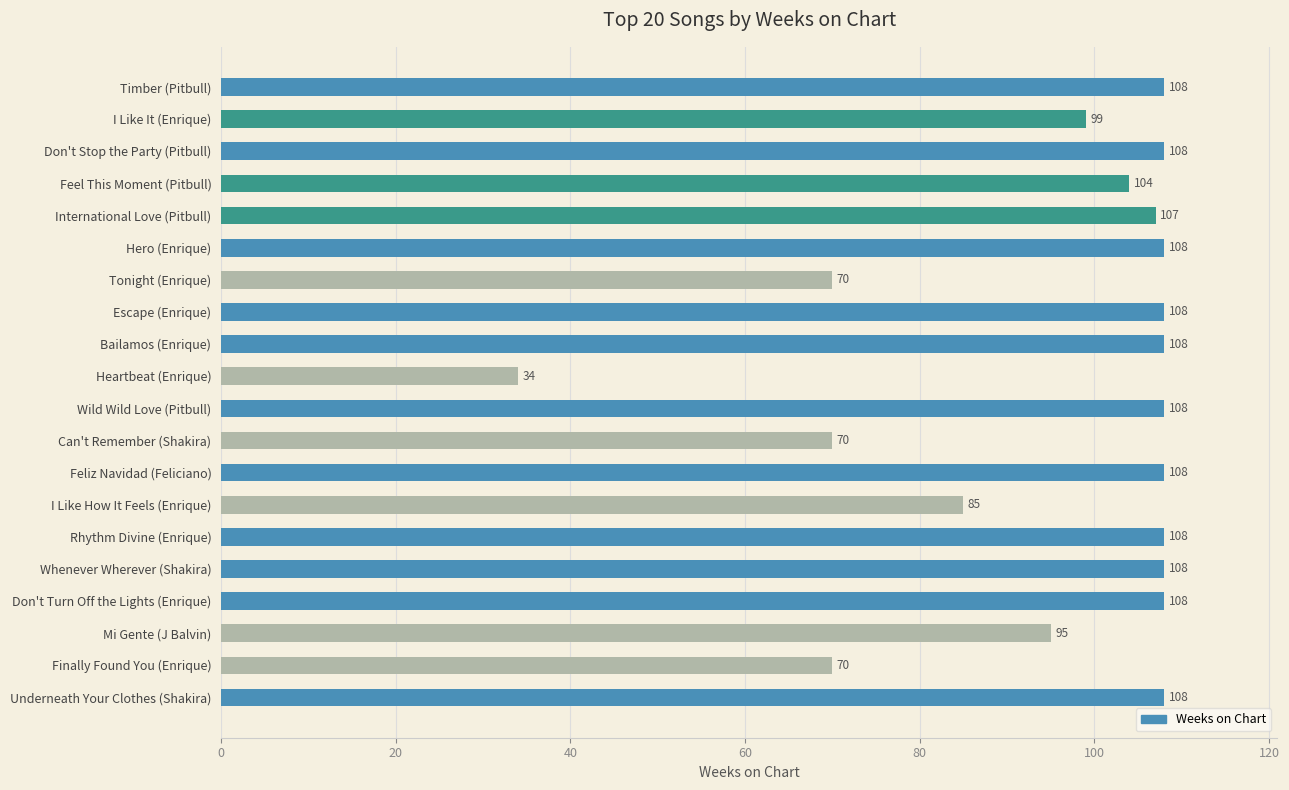

Reading top to bottom, transcribe all the data shown in this chart.

Timber (Pitbull)=108	I Like It (Enrique)=99	Don't Stop the Party (Pitbull)=108	Feel This Moment (Pitbull)=104	International Love (Pitbull)=107	Hero (Enrique)=108	Tonight (Enrique)=70	Escape (Enrique)=108	Bailamos (Enrique)=108	Heartbeat (Enrique)=34	Wild Wild Love (Pitbull)=108	Can't Remember (Shakira)=70	Feliz Navidad (Feliciano)=108	I Like How It Feels (Enrique)=85	Rhythm Divine (Enrique)=108	Whenever Wherever (Shakira)=108	Don't Turn Off the Lights (Enrique)=108	Mi Gente (J Balvin)=95	Finally Found You (Enrique)=70	Underneath Your Clothes (Shakira)=108